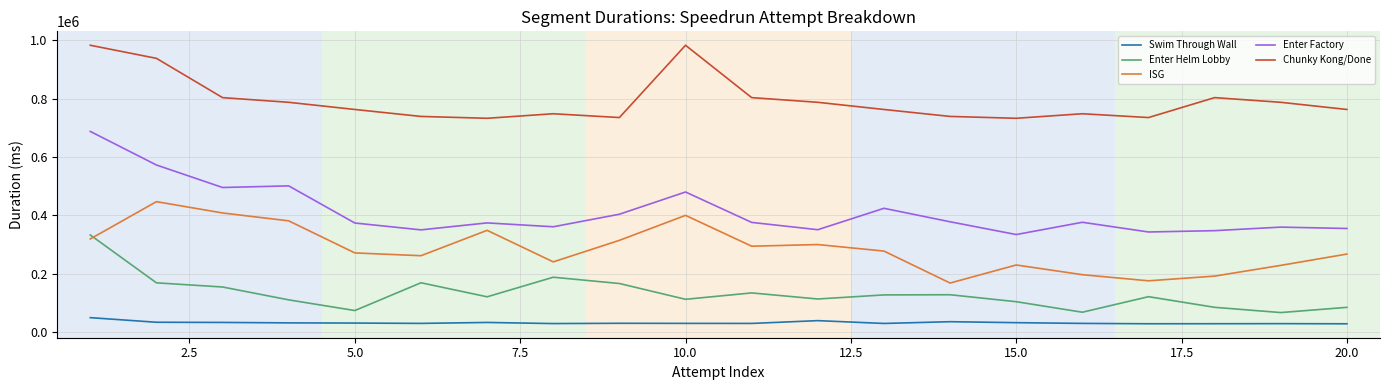

Does the chart have visible grid lines?

Yes